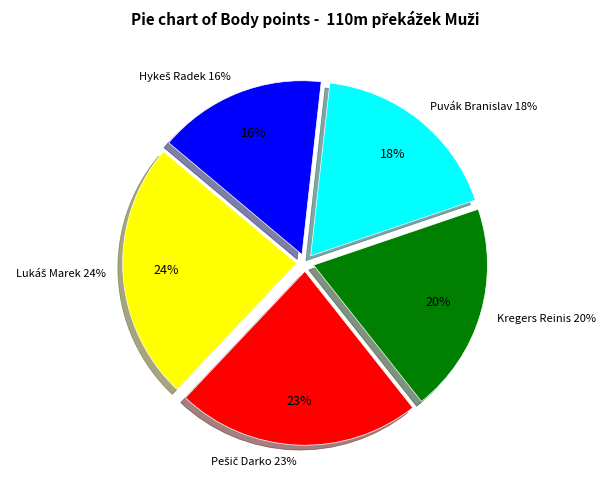

What is the ratio of the value at Kregers Reinis to the value at Puvák Branislav?

1.1